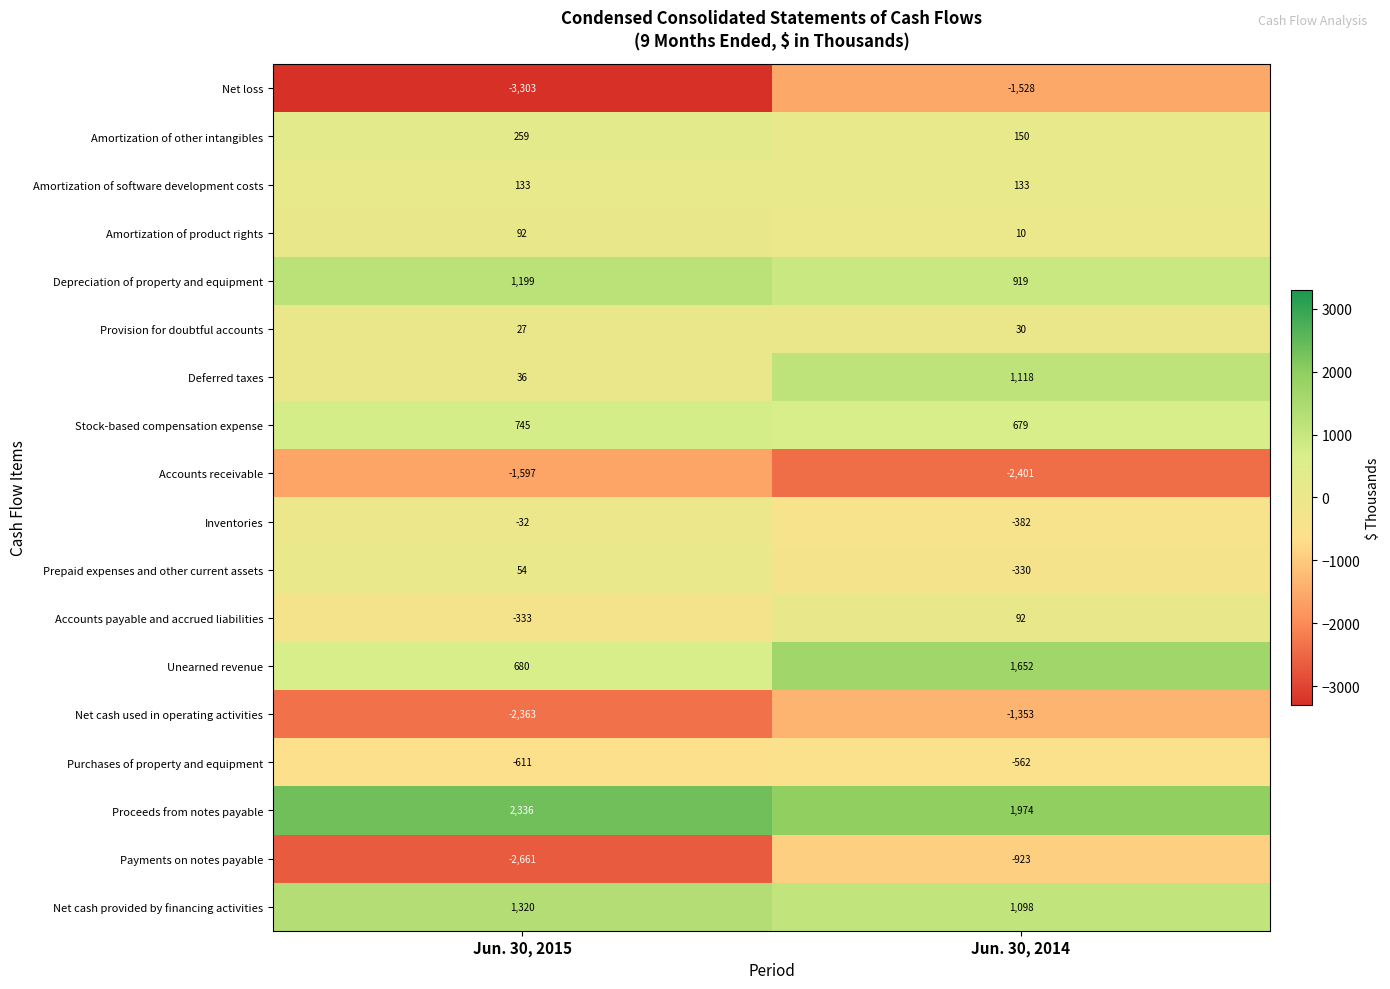

Which series has the largest range (max minus min)?

Net loss